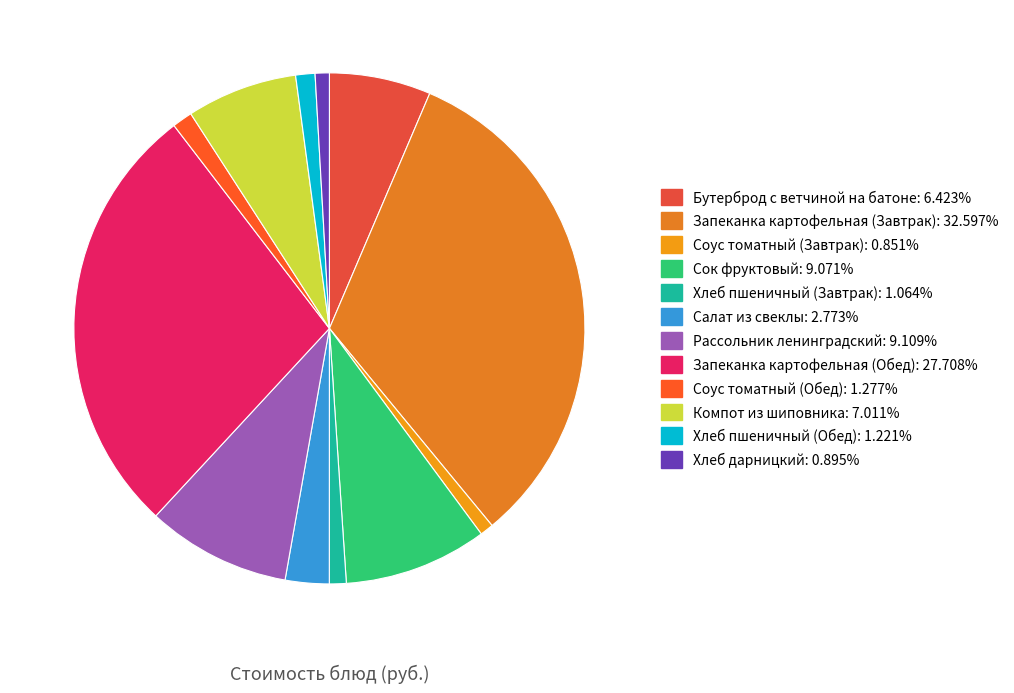

Which category has the biggest portion of the pie?

Запеканка картофельная (Завтрак)